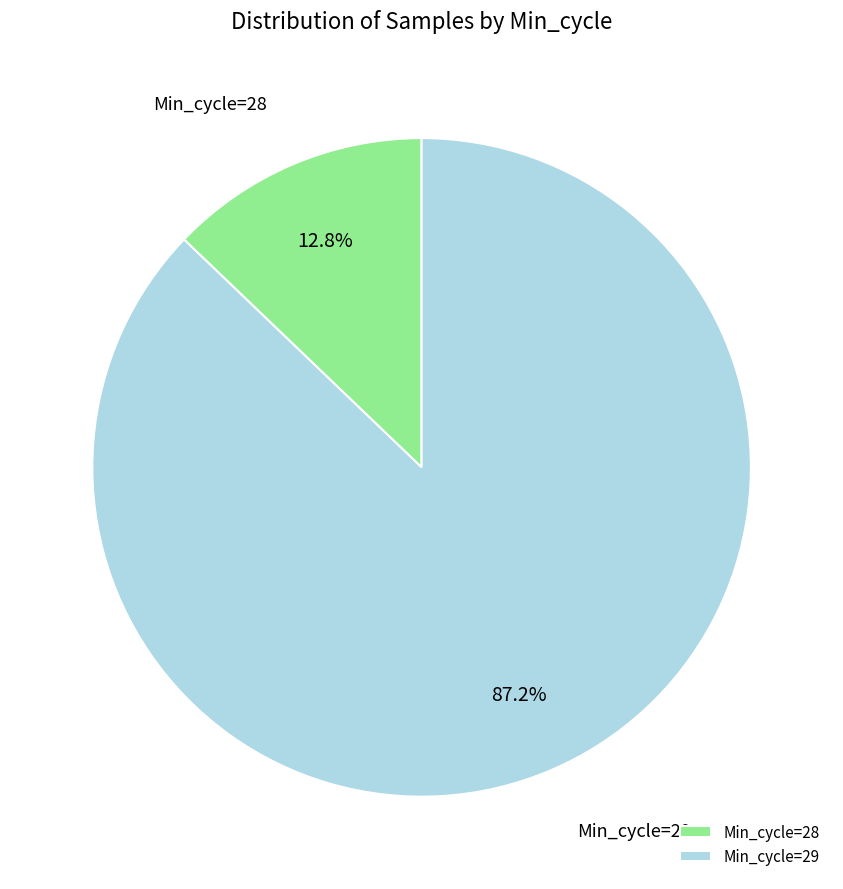

Which slice is the smallest?

Min_cycle=28